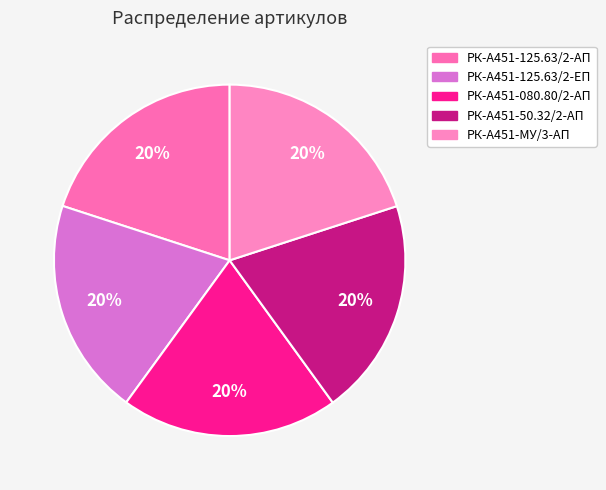

Which slice is the smallest?

РК-А451-125.63/2-АП